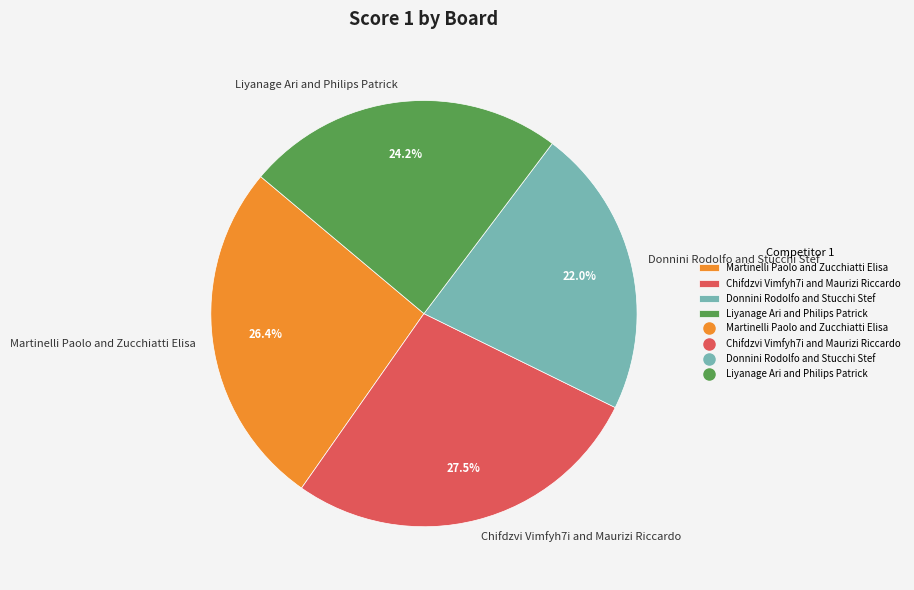

How many segments does this pie chart have?

4